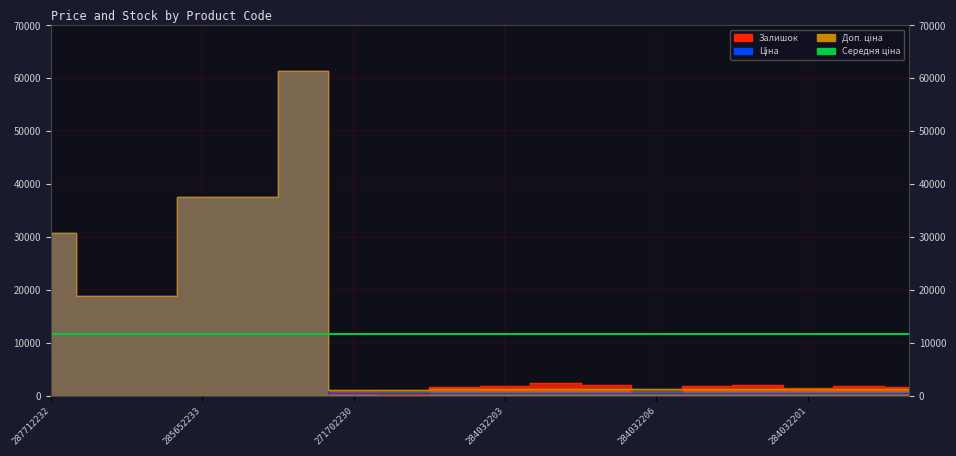

Where does the Залишок series first go above 1508?

284032204